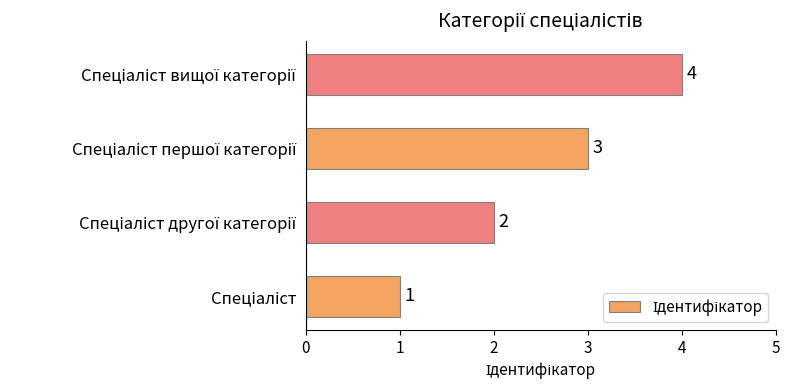

How many values are between 2 and 4?

3